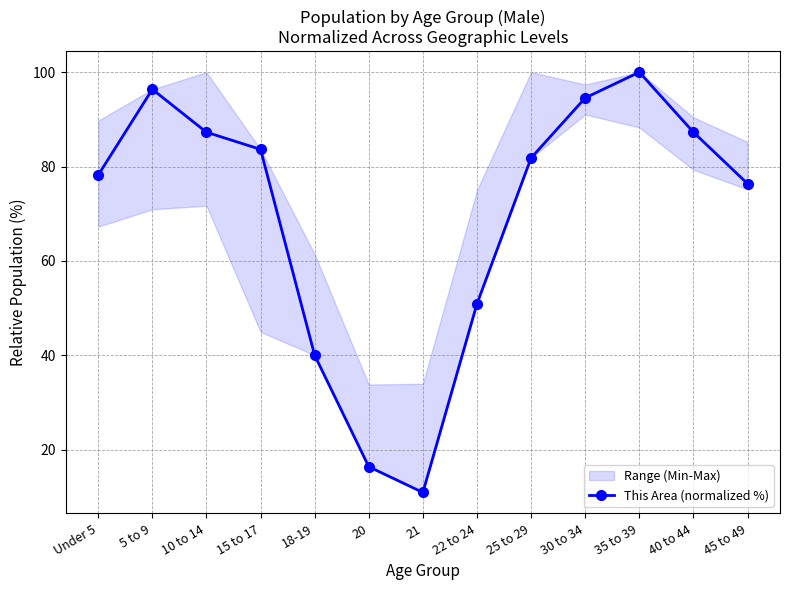

What position from the right is 10 to 14?

11